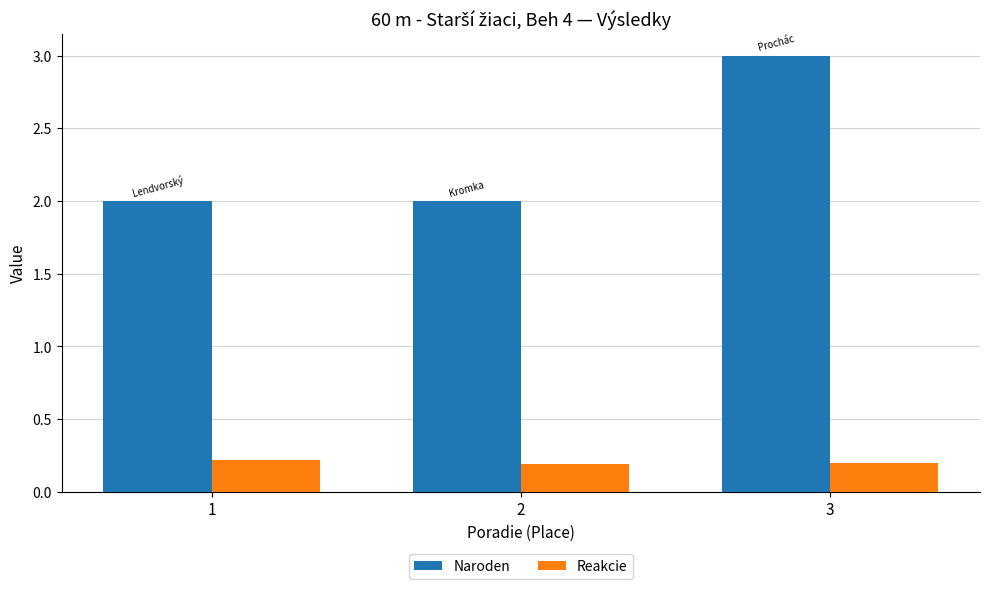

Which label corresponds to the largest value in the chart?

3